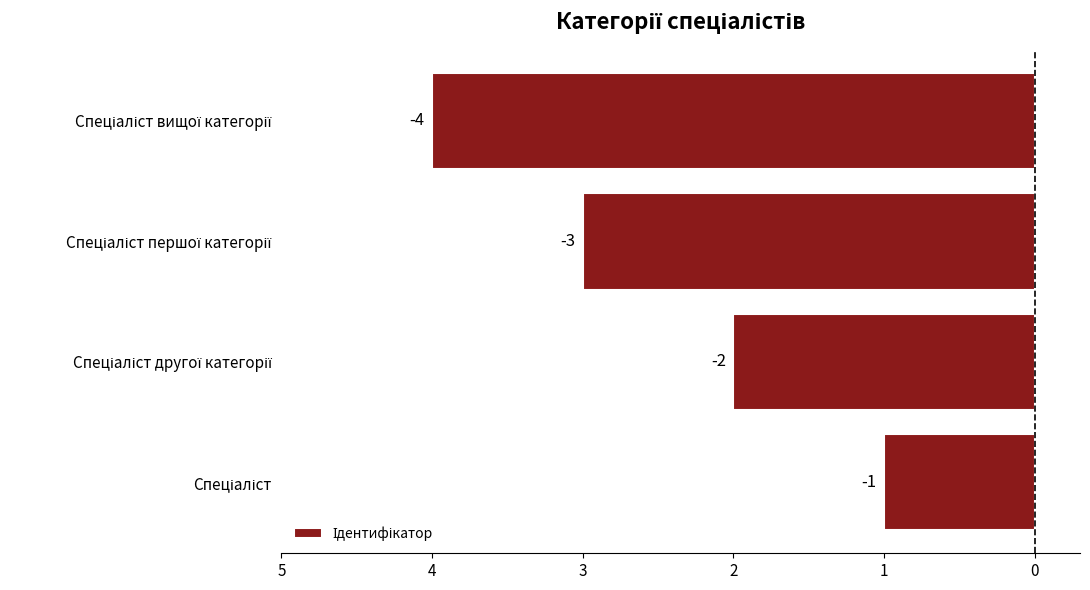

Does the chart contain any negative values?

Yes